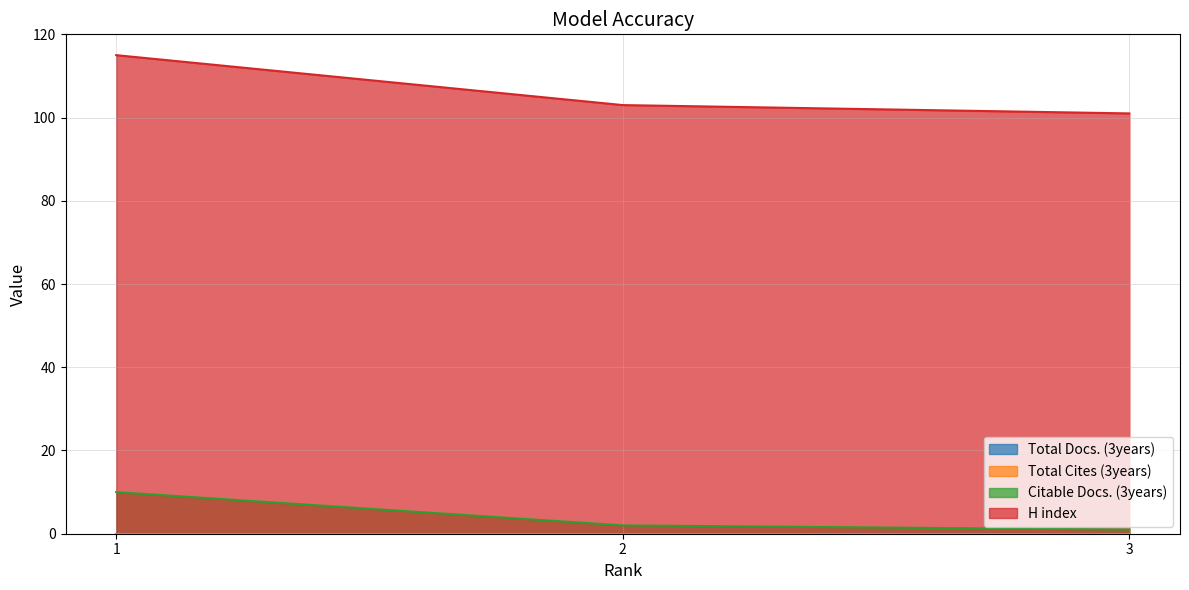

At which label does Citable Docs. (3years) reach its peak?

1